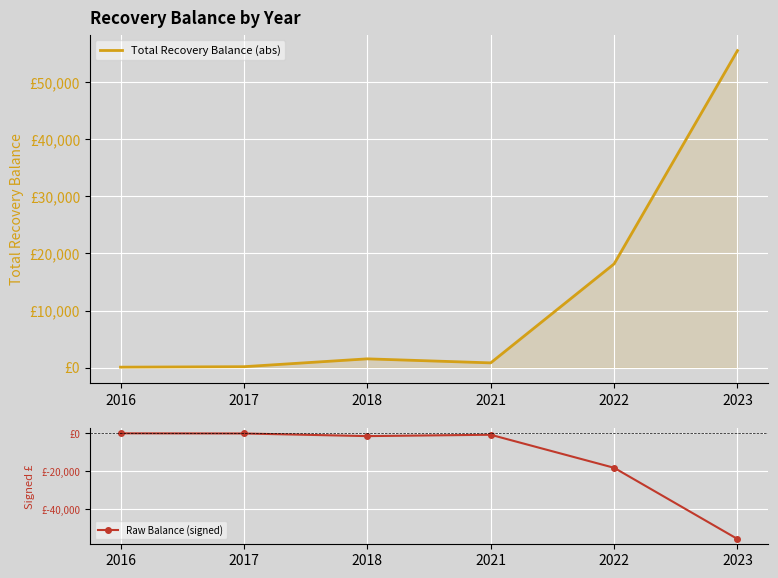

Is the value of Total Recovery Balance (abs) at 2018 greater than the value of Raw Balance (signed) at 2023?

Yes